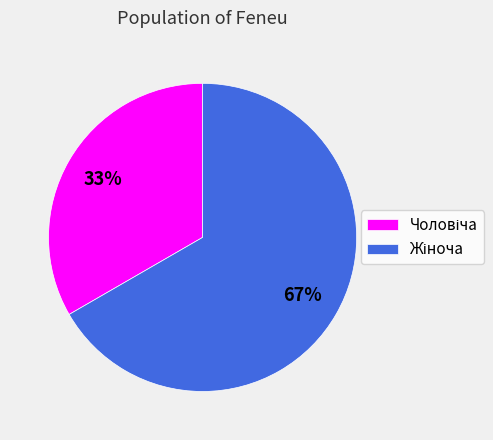

Is there any slice that represents more than half of the pie?

Yes